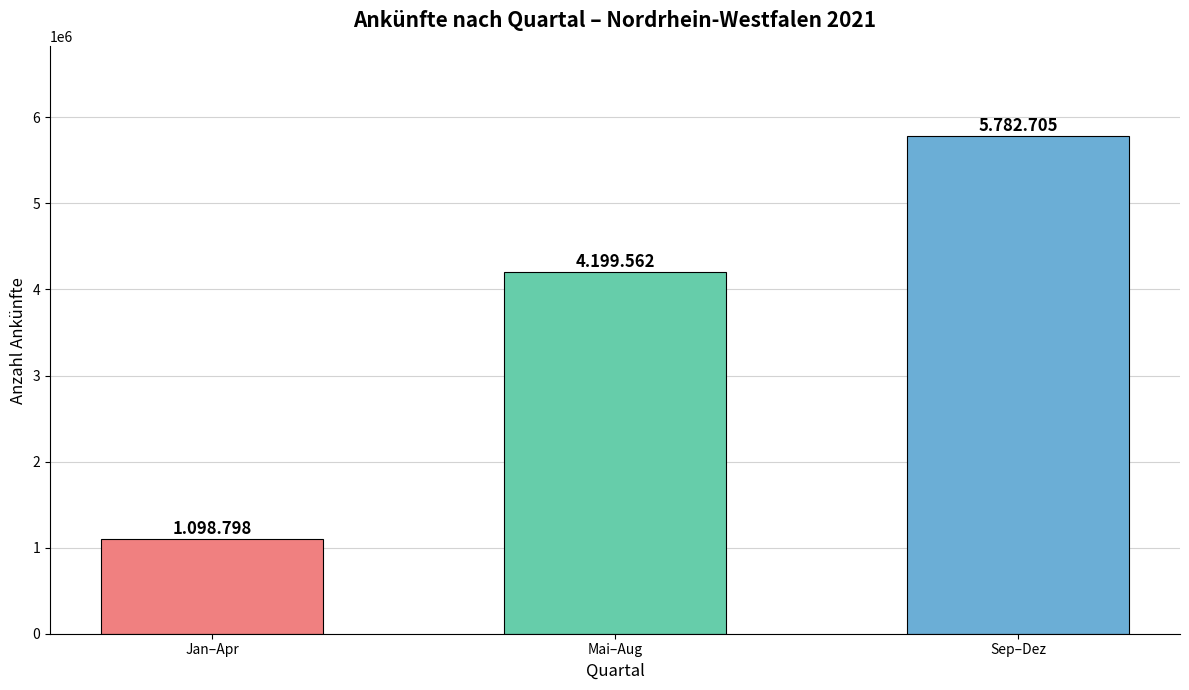

The value at Mai–Aug is 4199562. True or false?

True